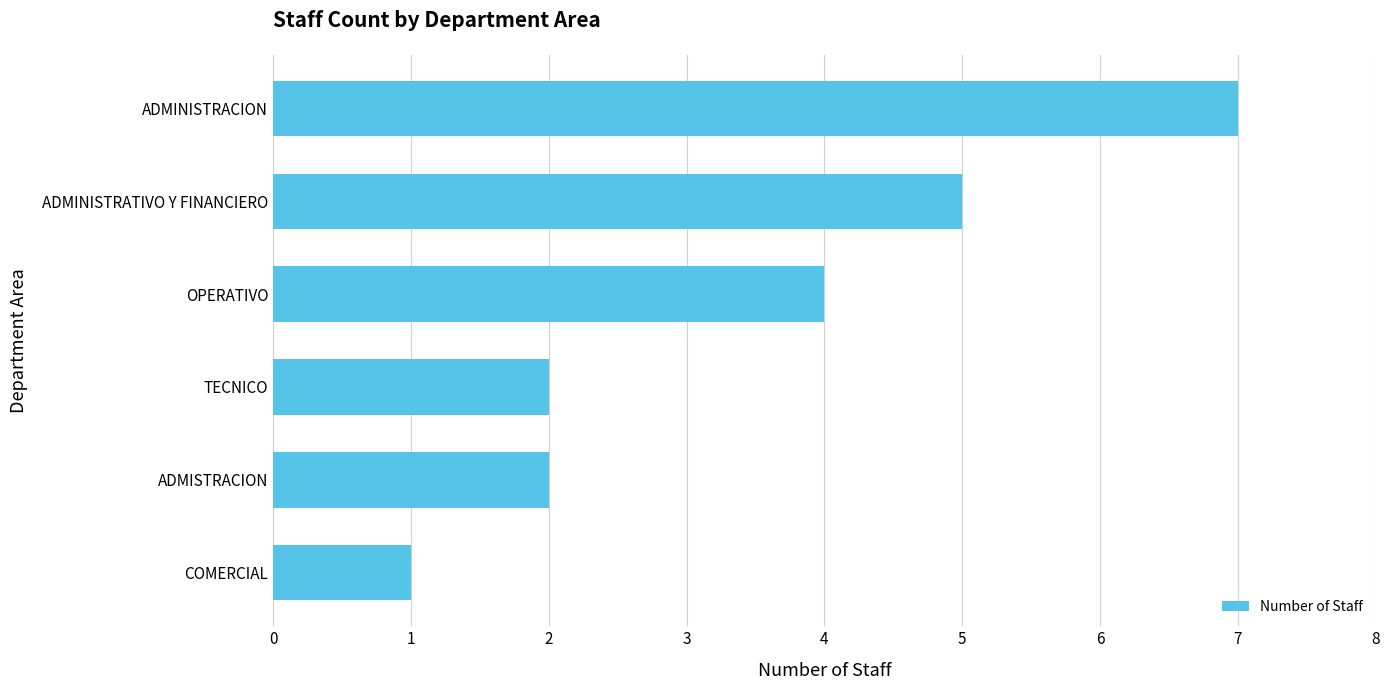

Which label corresponds to the smallest value in the chart?

COMERCIAL